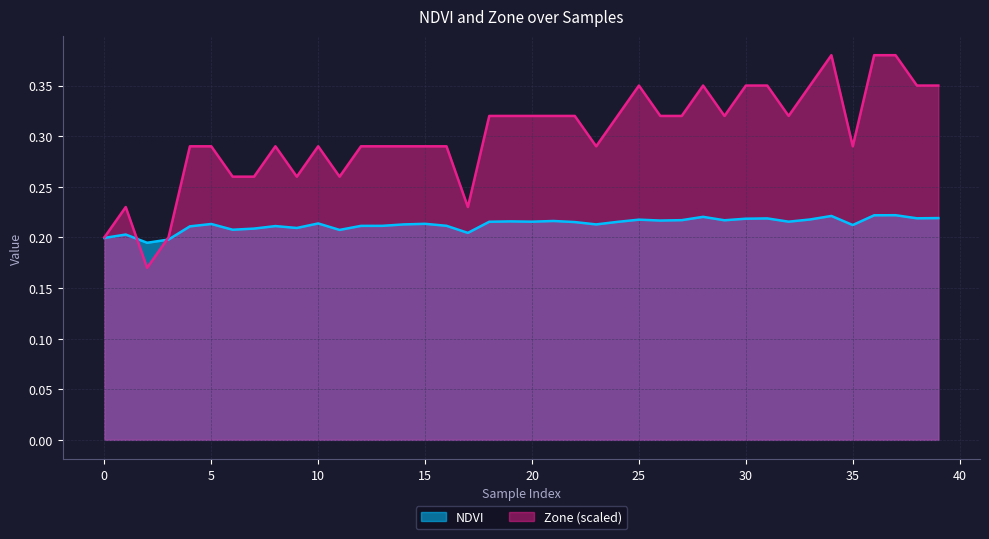

Where do NDVI and Zone first cross each other?

1 and 2